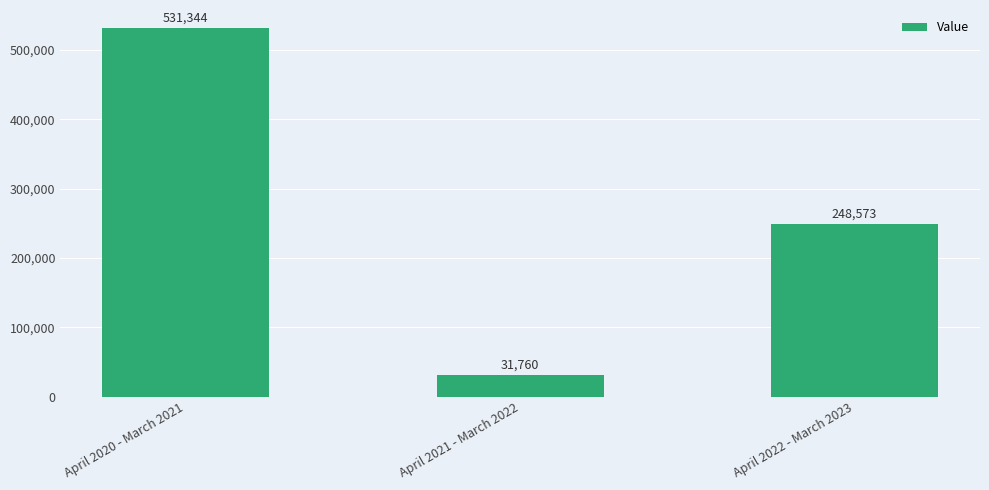

How many distinct data groups are displayed?

1